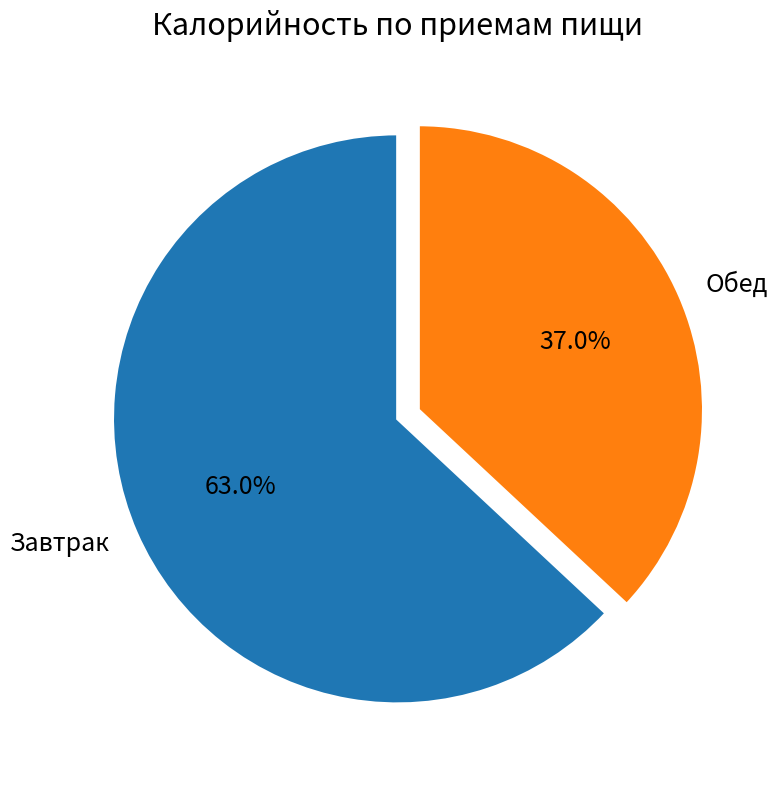

What is the smallest slice in the pie chart?

Обед